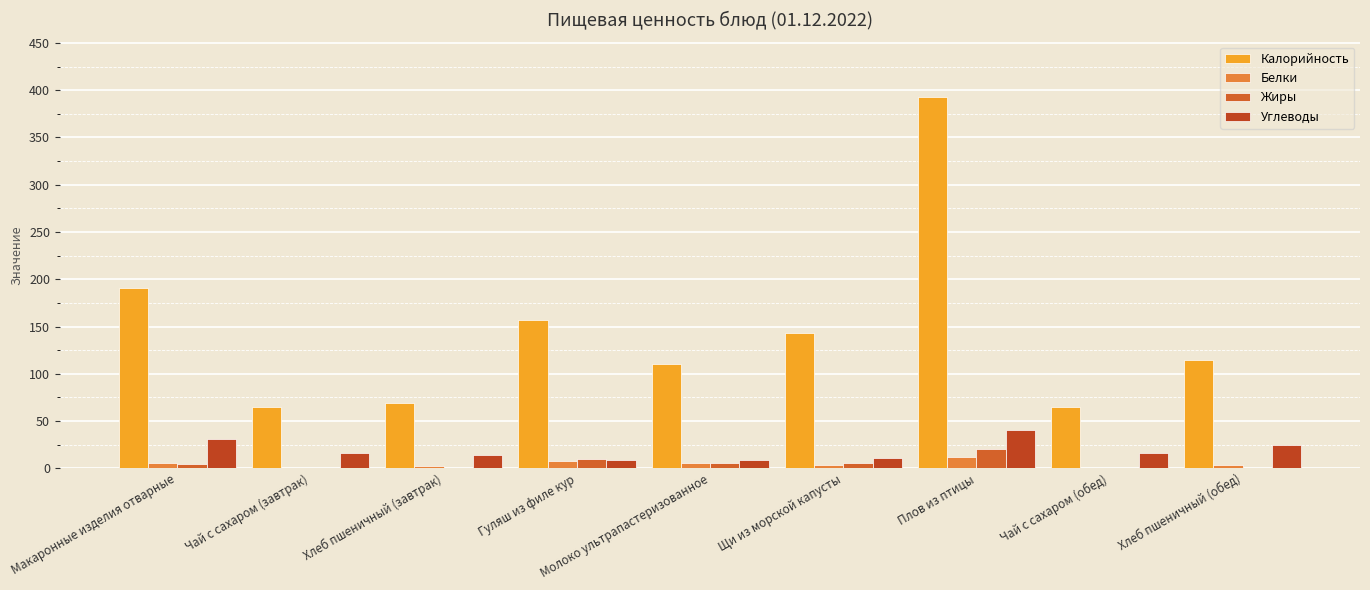

How many groups of bars are there?

9